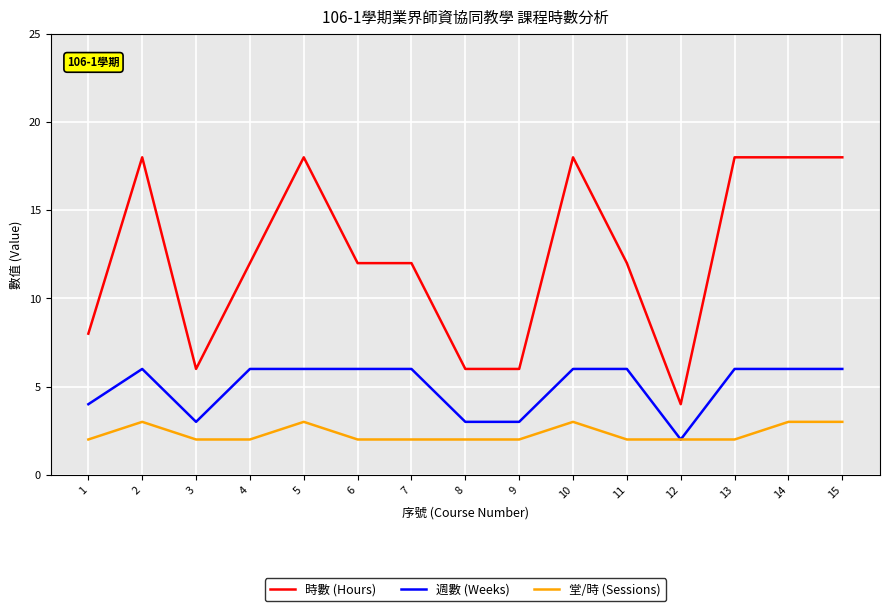

What is the minimum value shown in the chart?

2